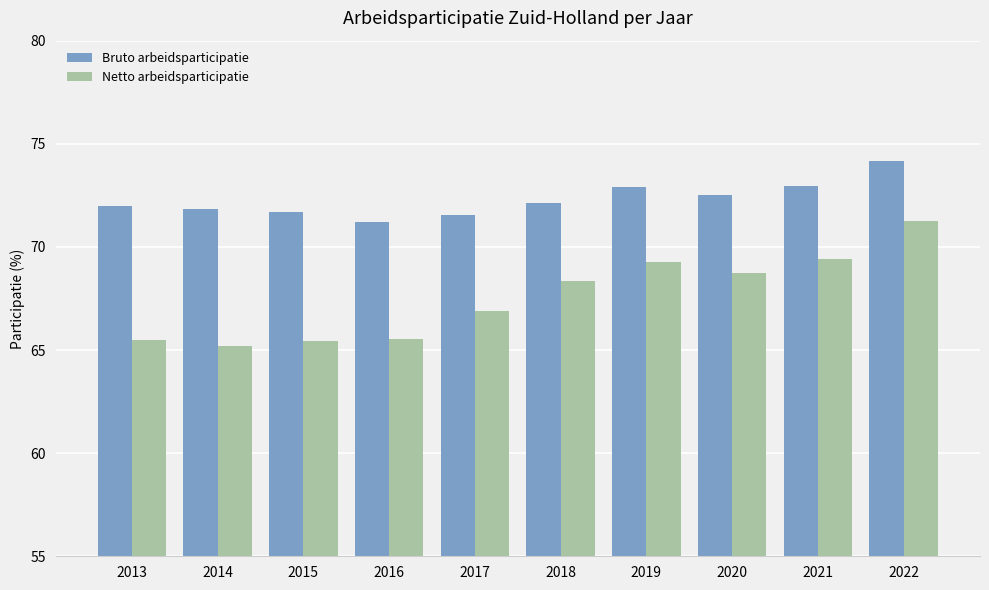

List the series in order of their peak value, highest first.

Bruto arbeidsparticipatie, Netto arbeidsparticipatie